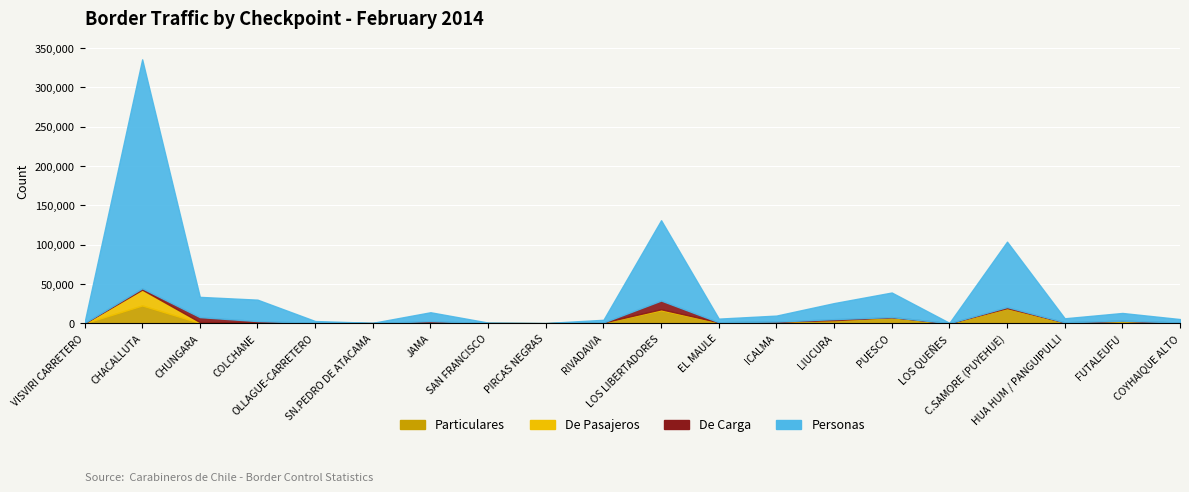

Reading right to left, transcribe all the data shown in this chart.

Particulares: COYHAIQUE ALTO=825	FUTALEUFU=3219	HUA HUM / PANGUIPULLI=1161	C.SAMORE (PUYEHUE)=18845	LOS QUEÑES=113	PUESCO=7690	LIUCURA=3781	ICALMA=2145	EL MAULE=1261	LOS LIBERTADORES=16567	RIVADAVIA=964	PIRCAS NEGRAS=78	SAN FRANCISCO=205	JAMA=1491	SN.PEDRO DE ATACAMA=95	OLLAGUE-CARRETERO=301	COLCHANE=352	CHUNGARA=455	CHACALLUTA=22635	VISVIRI CARRETERO=12
De Pasajeros: COYHAIQUE ALTO=35	FUTALEUFU=31	HUA HUM / PANGUIPULLI=31	C.SAMORE (PUYEHUE)=425	LOS QUEÑES=2	PUESCO=141	LIUCURA=119	ICALMA=1	EL MAULE=6	LOS LIBERTADORES=1199	RIVADAVIA=15	PIRCAS NEGRAS=1	SAN FRANCISCO=2	JAMA=132	SN.PEDRO DE ATACAMA=0	OLLAGUE-CARRETERO=23	COLCHANE=766	CHUNGARA=1054	CHACALLUTA=20179	VISVIRI CARRETERO=9
De Carga: COYHAIQUE ALTO=129	FUTALEUFU=23	HUA HUM / PANGUIPULLI=0	C.SAMORE (PUYEHUE)=1340	LOS QUEÑES=0	PUESCO=0	LIUCURA=1336	ICALMA=0	EL MAULE=0	LOS LIBERTADORES=11118	RIVADAVIA=0	PIRCAS NEGRAS=0	SAN FRANCISCO=0	JAMA=1126	SN.PEDRO DE ATACAMA=122	OLLAGUE-CARRETERO=274	COLCHANE=1644	CHUNGARA=6282	CHACALLUTA=1642	VISVIRI CARRETERO=402
Personas: COYHAIQUE ALTO=4325	FUTALEUFU=9801	HUA HUM / PANGUIPULLI=5122	C.SAMORE (PUYEHUE)=83180	LOS QUEÑES=396	PUESCO=31261	LIUCURA=20400	ICALMA=7589	EL MAULE=4608	LOS LIBERTADORES=102182	RIVADAVIA=3412	PIRCAS NEGRAS=215	SAN FRANCISCO=647	JAMA=11241	SN.PEDRO DE ATACAMA=327	OLLAGUE-CARRETERO=2215	COLCHANE=27239	CHUNGARA=25775	CHACALLUTA=291324	VISVIRI CARRETERO=599